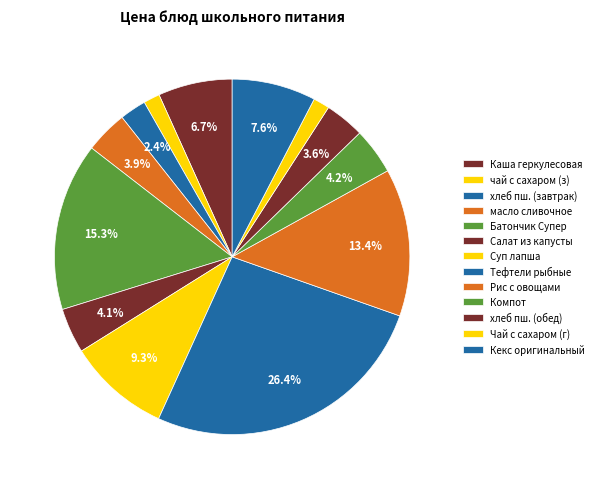

How many segments does this pie chart have?

13